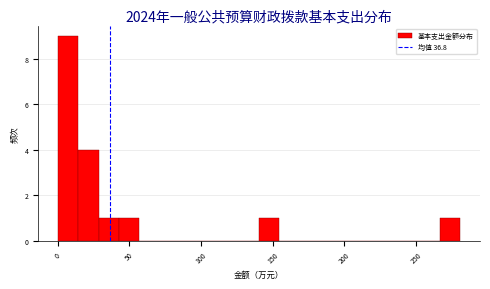

Read against the x-axis, roughly where is the centre of the tallest bar?

10